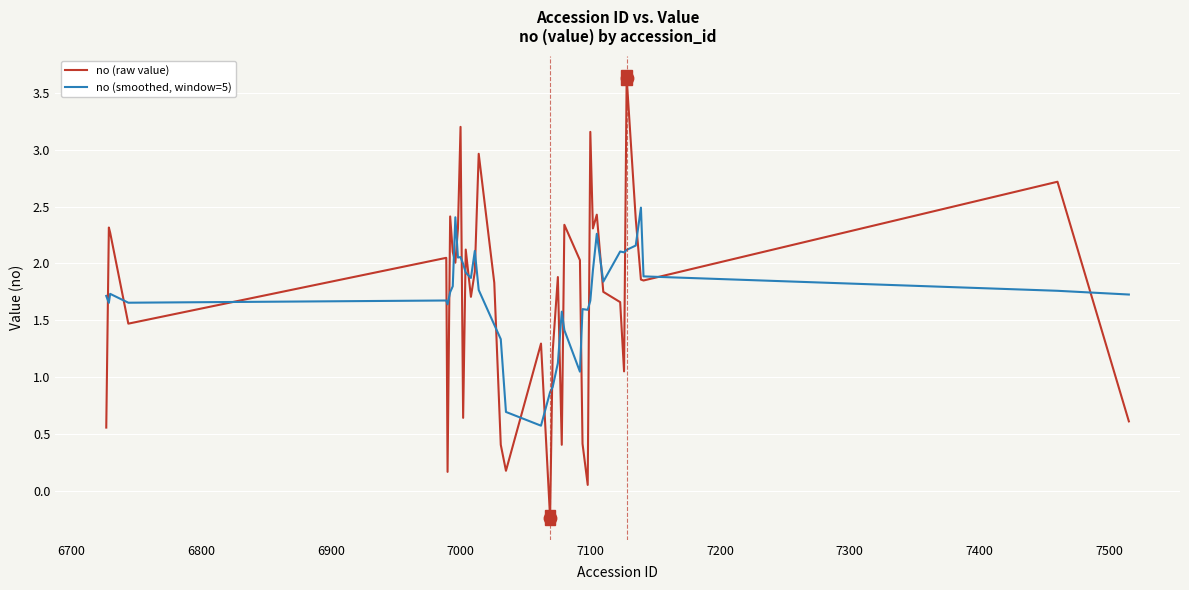

What is the greatest value displayed?

3.6